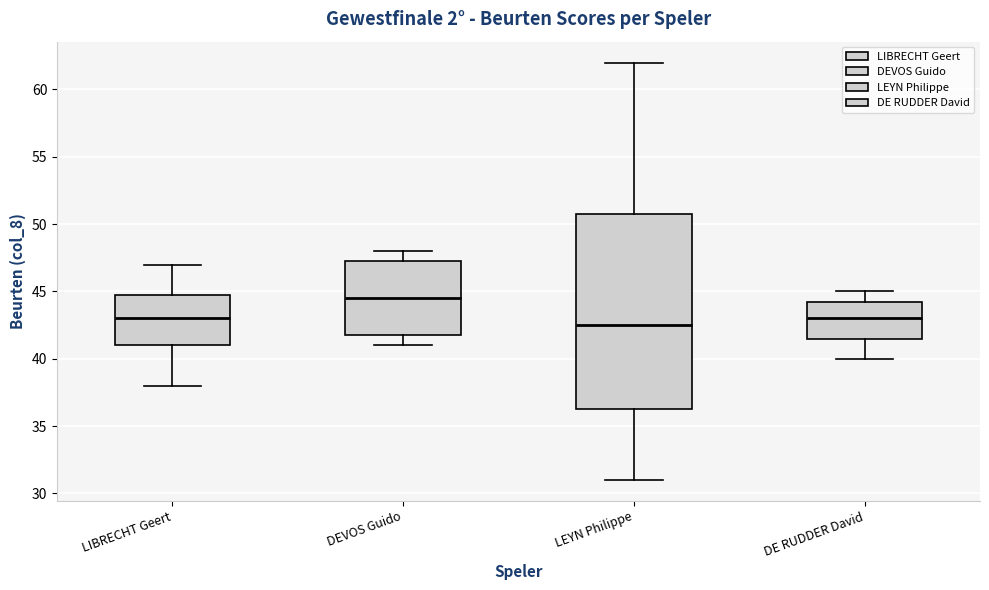

Which box's median line is the lowest?

LEYN Philippe